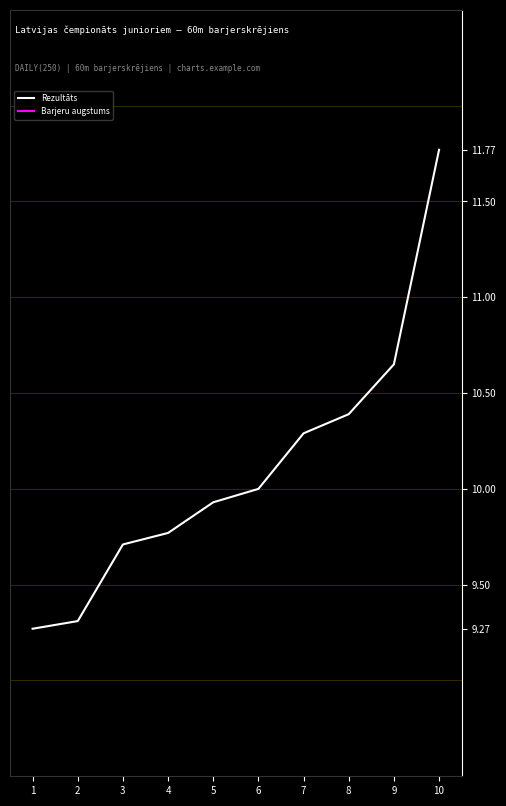

Does the chart display data point markers on the line(s)?

No